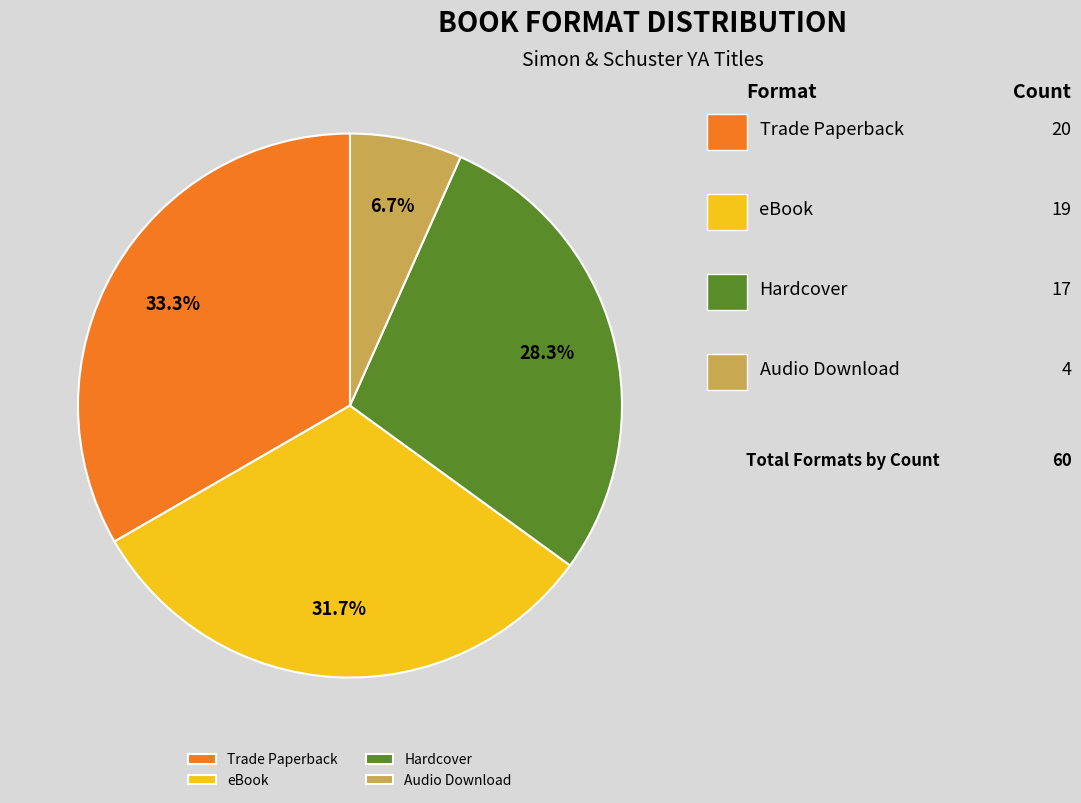

What is the ratio of the value at eBook to the value at Hardcover?

1.1